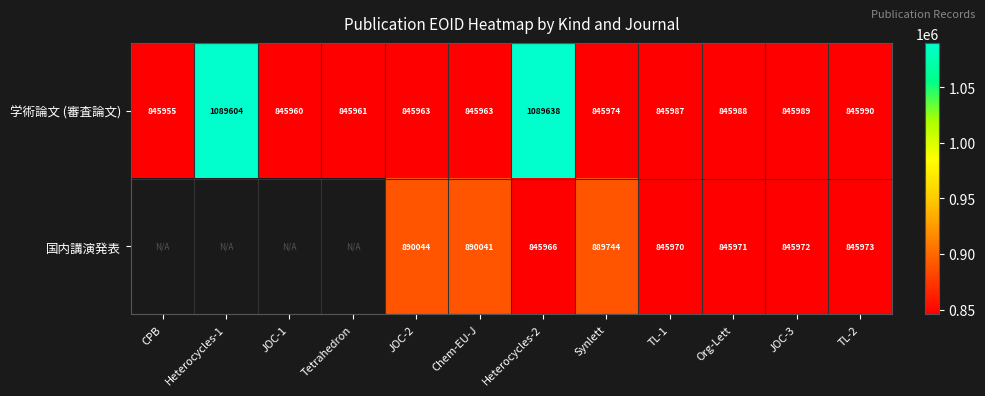

At Org-Lett, list the series in order from largest to smallest.

学術論文 (審査論文), 国内講演発表